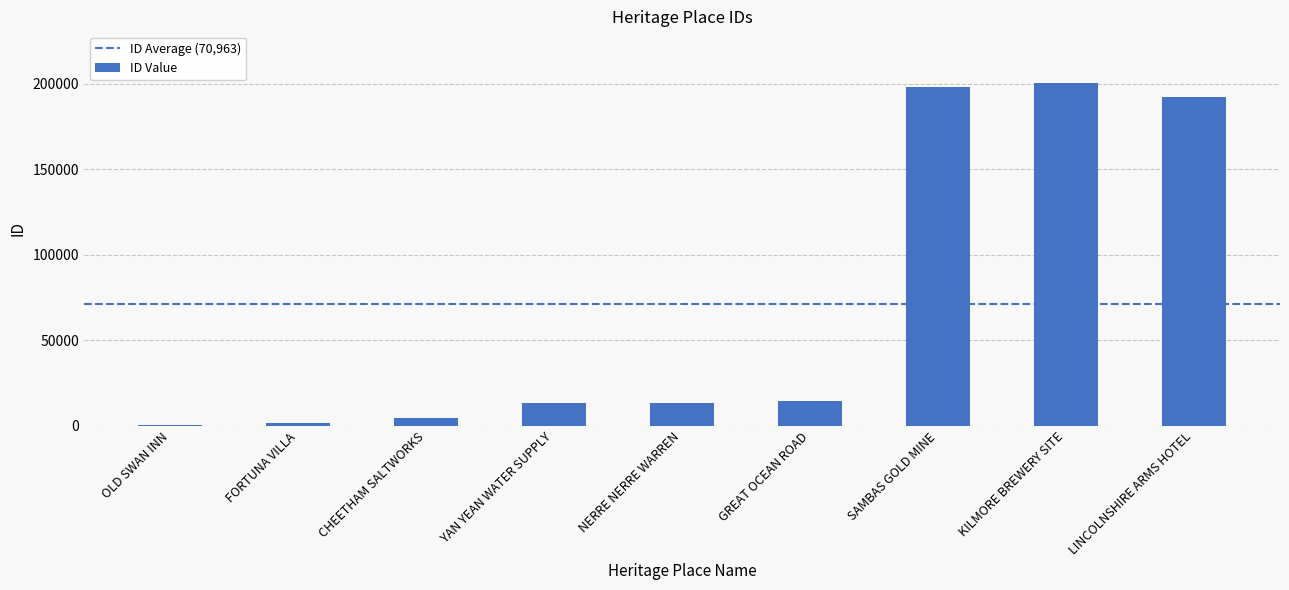

The chart shows a value of 4820 at CHEETHAM SALTWORKS. True or false?

True